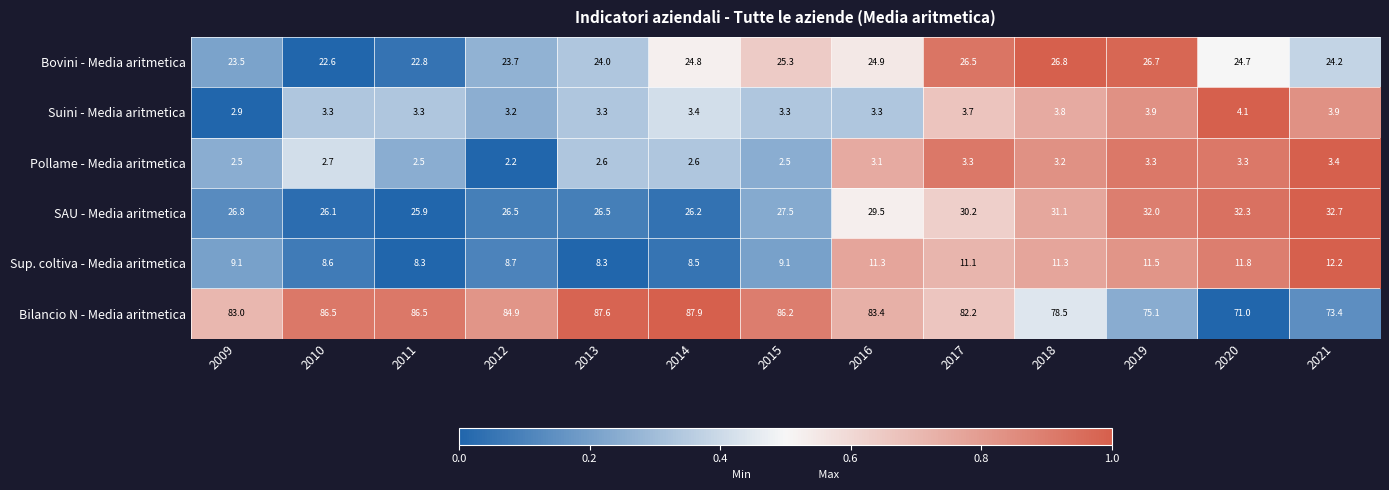

What is the average value of the Bovini - Media aritmetica series?

24.7